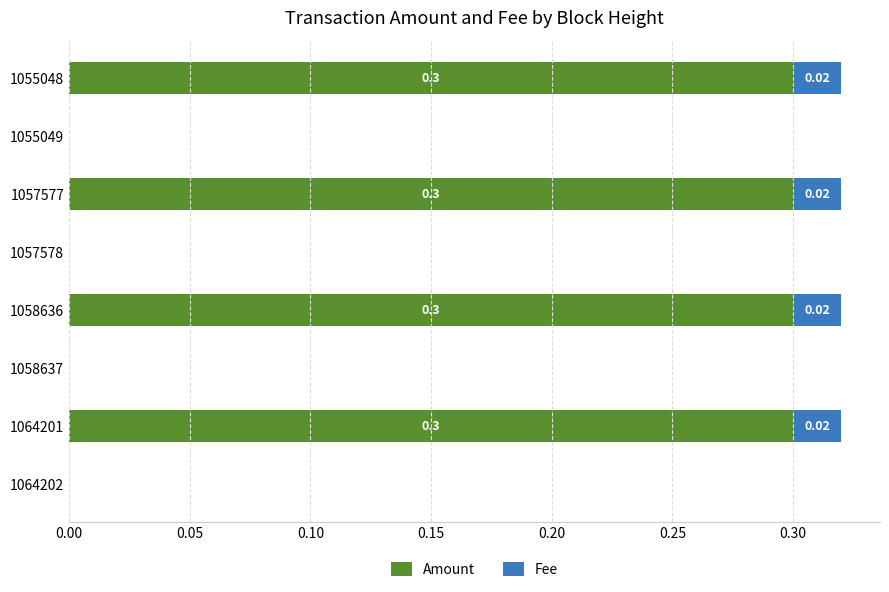

What is the total value across all series at 1055048?

0.3